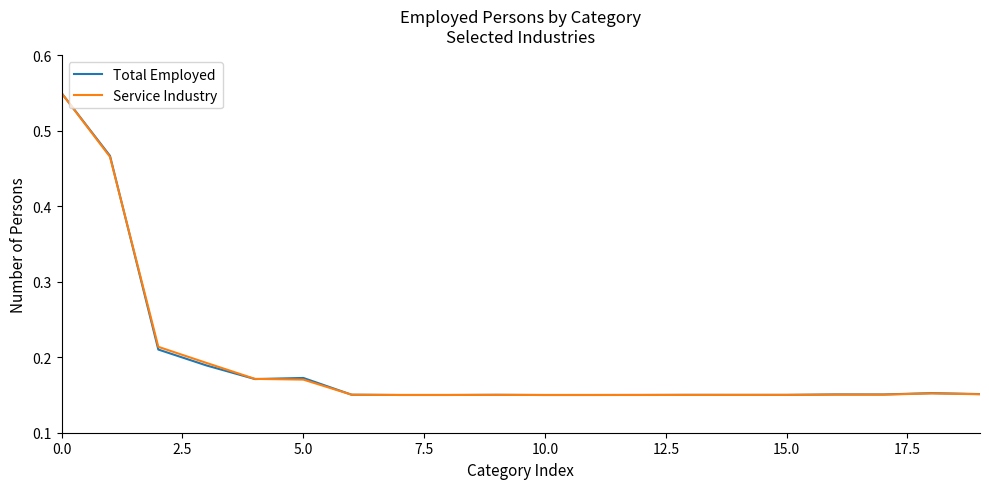

What are all the series names shown in the legend?

Total Employed, Service Industry